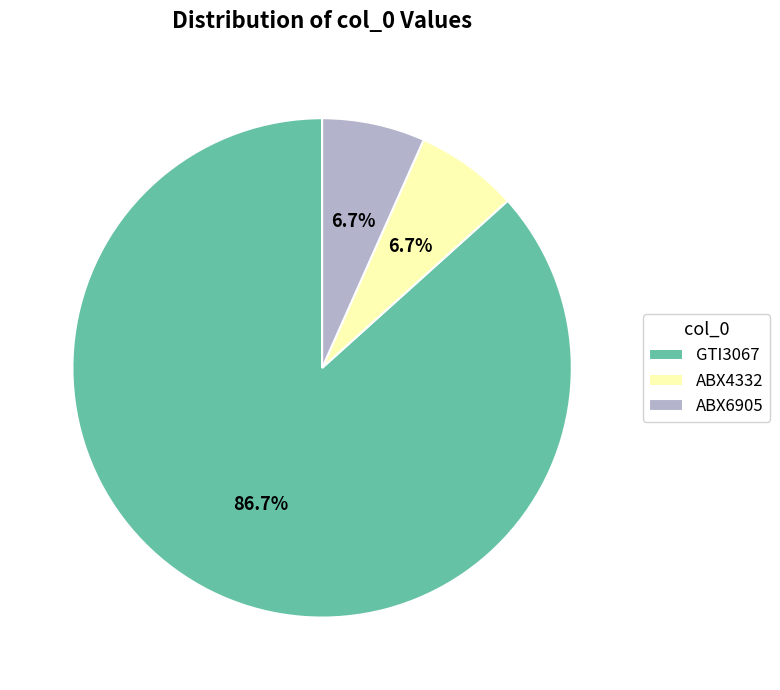

Does GTI3067 represent more than half of the total?

Yes